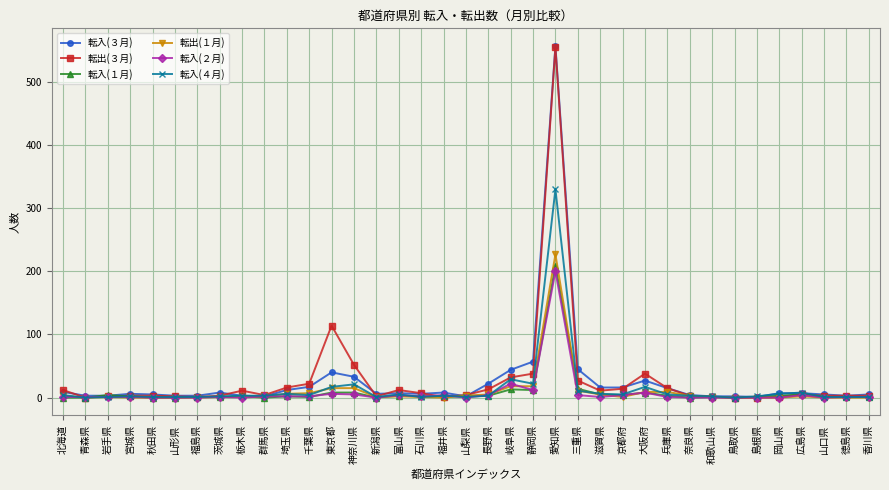

The 転出(１月) series shows 0 at 山形県. True or false?

True